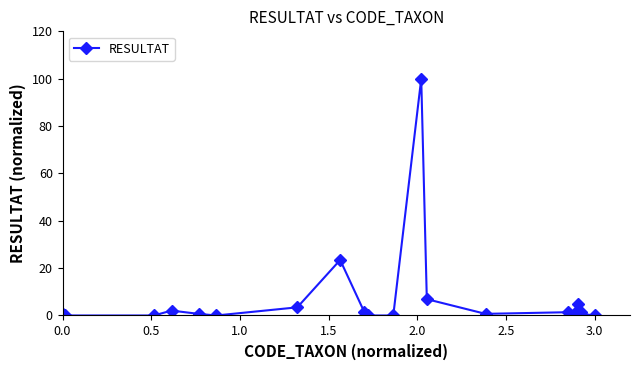

What is the difference between the second highest and second lowest values?

23.4